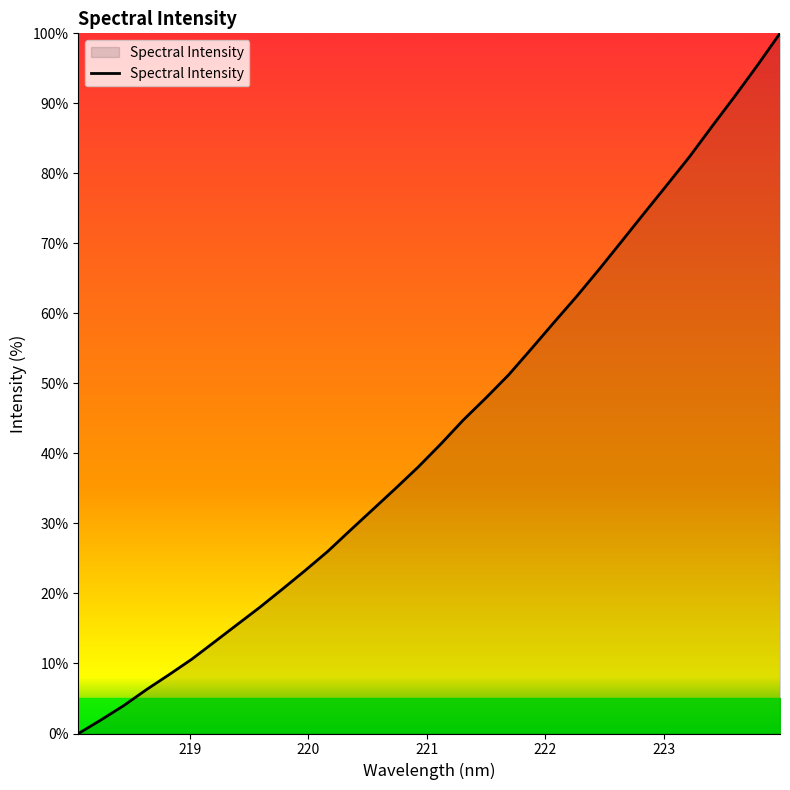

Reading left to right, what are all the values shown in this chart?

0.0	2.0	4.0	6.3	8.4	10.6	13.1	15.5	18.0	20.6	23.3	26.0	29.0	32.0	35.0	38.1	41.3	44.8	47.9	51.2	54.9	58.7	62.4	66.3	70.3	74.3	78.3	82.4	86.7	91.0	95.4	100.0